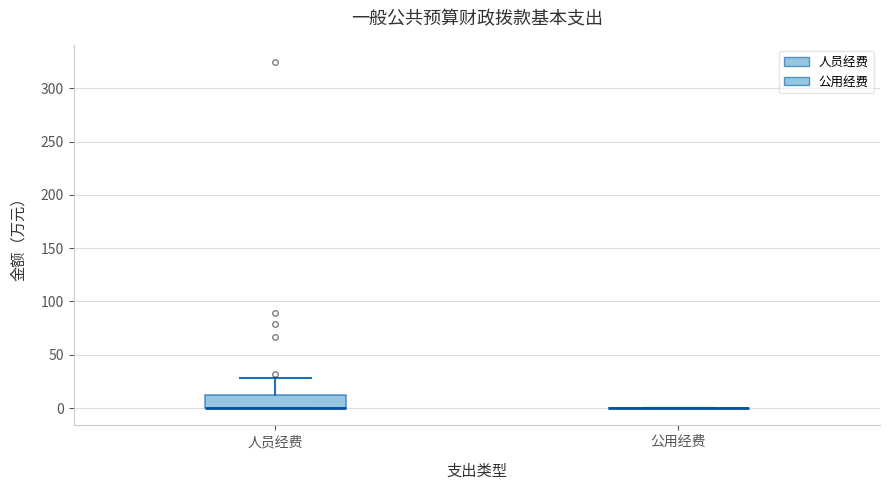

Which box is the tallest, from its lower edge to its upper edge?

人员经费